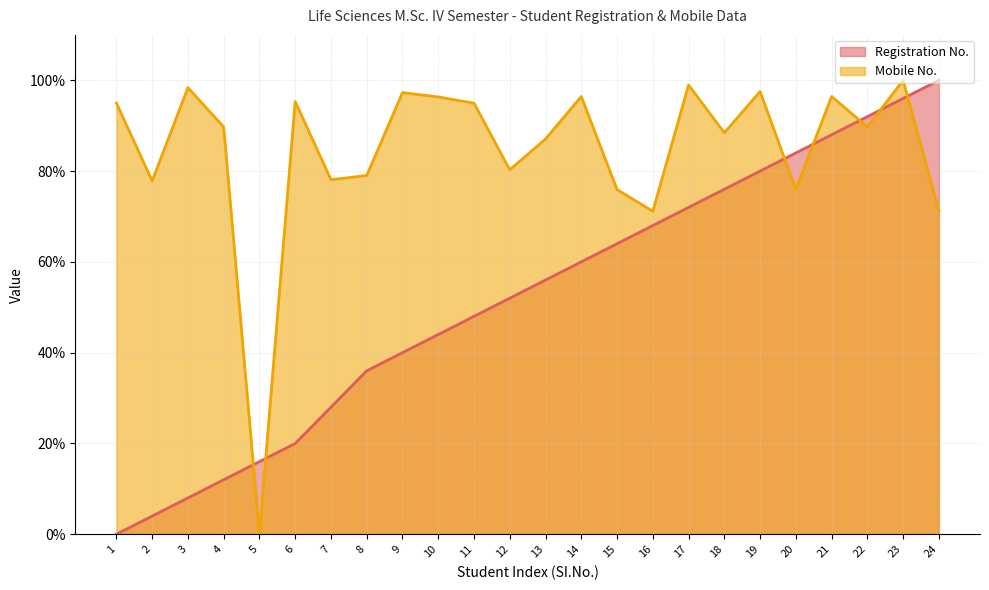

How many values in Mobile No. are above zero?

23